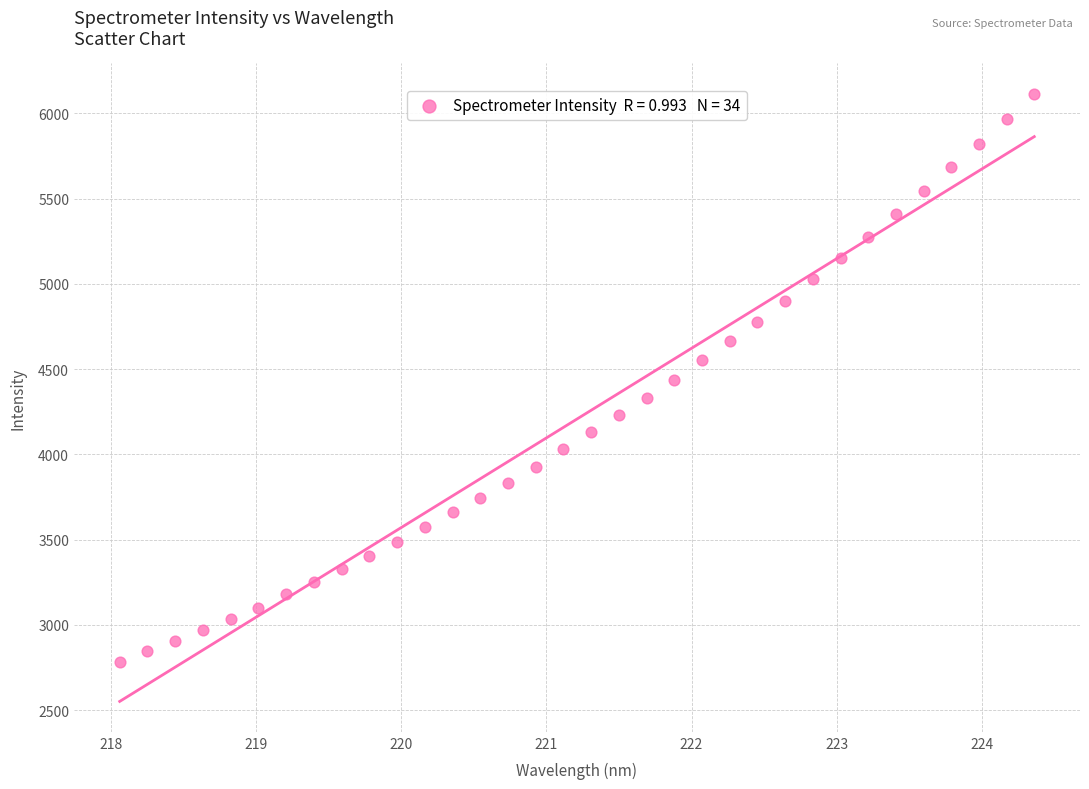

What is the range of X values (max minus min)?

6.3